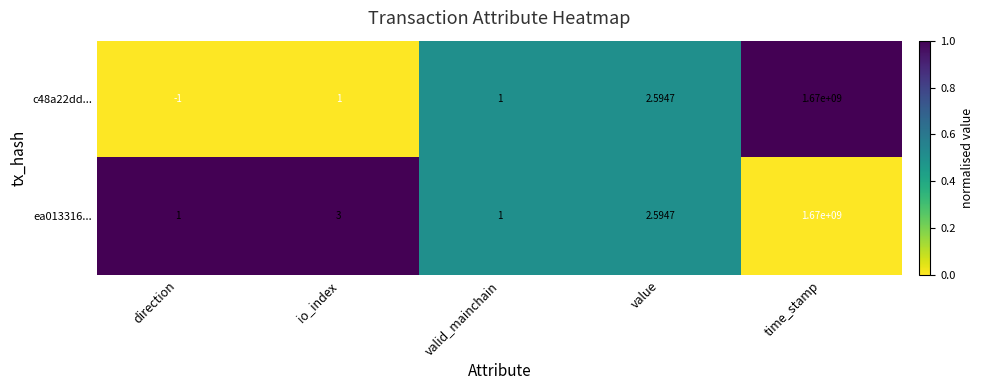

At which label does c48a22dd... reach its minimum?

direction